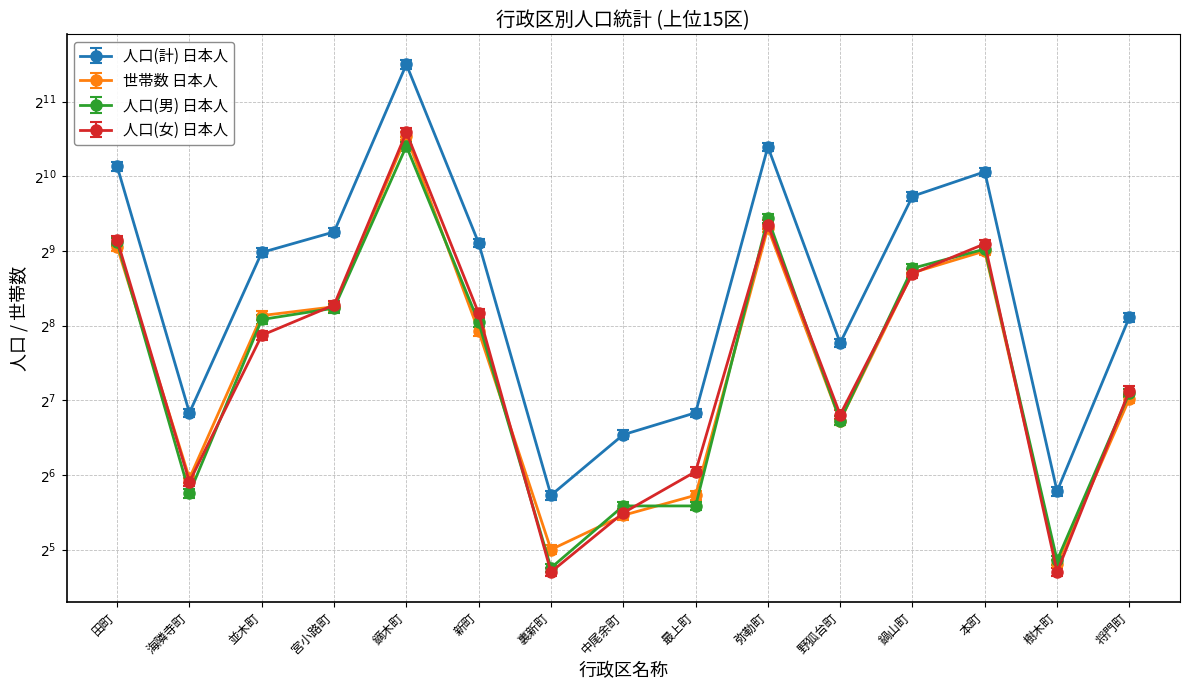

What are all the series names shown in the legend?

人口(計) 日本人, 世帯数 日本人, 人口(男) 日本人, 人口(女) 日本人